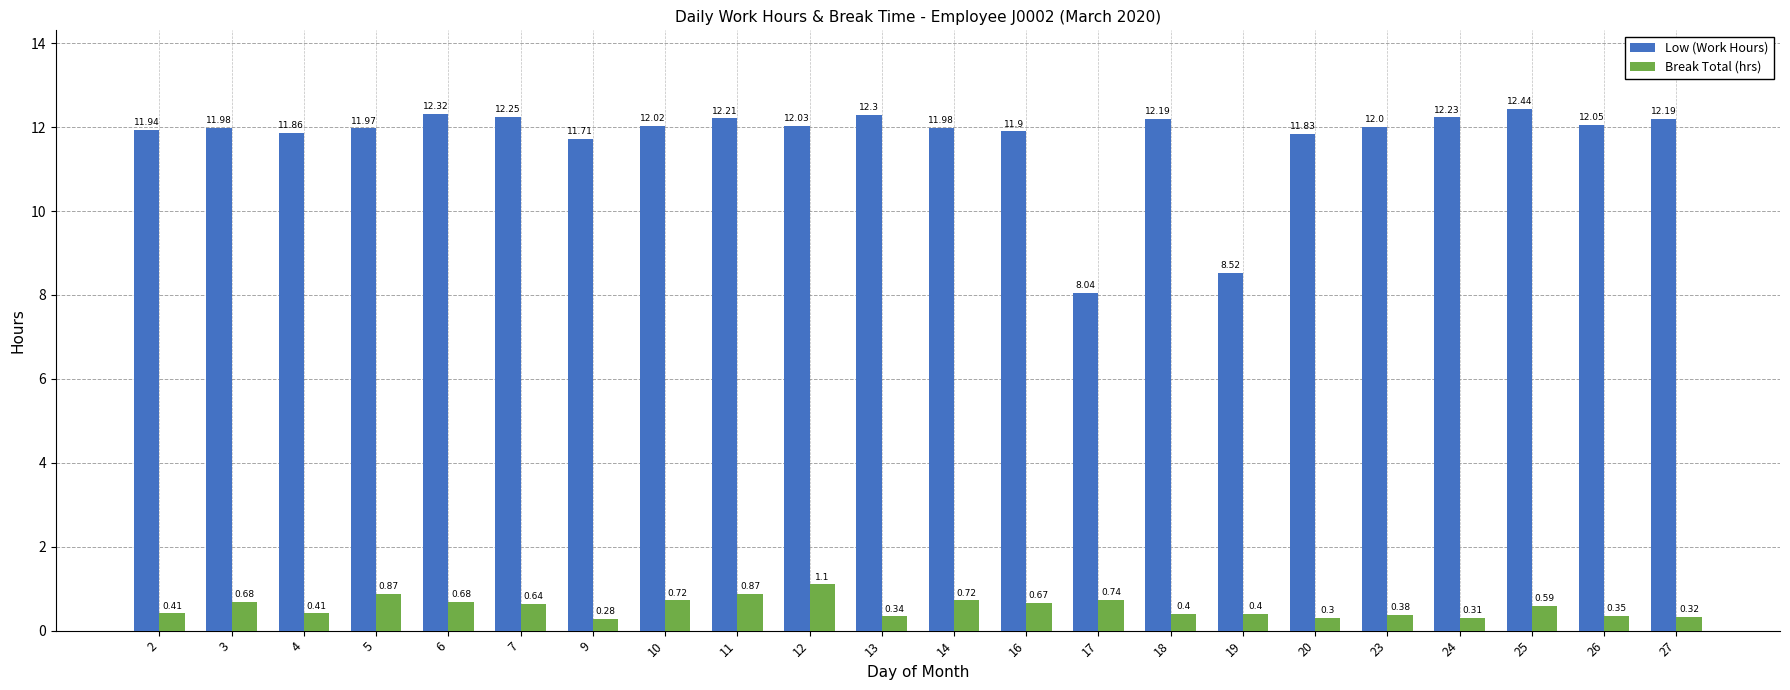

Rank the series at 25 from lowest to highest value.

Break Total (hrs), Low (Work Hours)